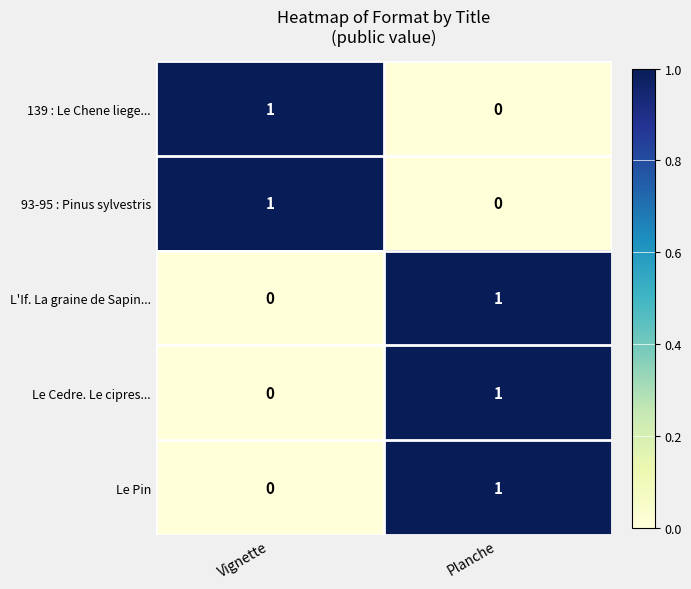

Which category has the highest value in the Le Cedre. Le cipres... series?

Planche